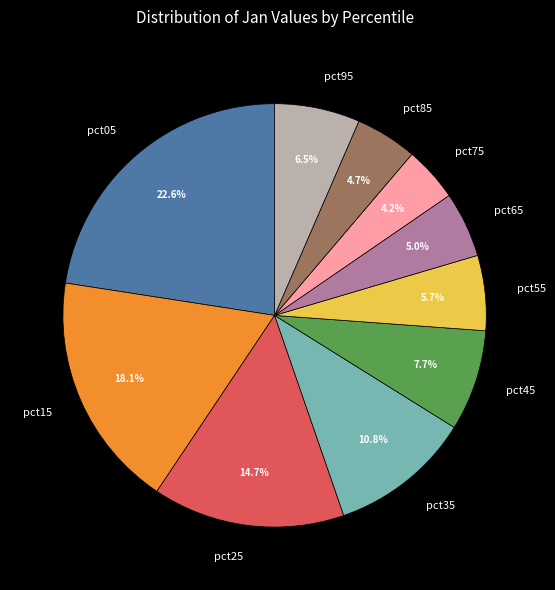

Is there a majority slice in this chart?

No